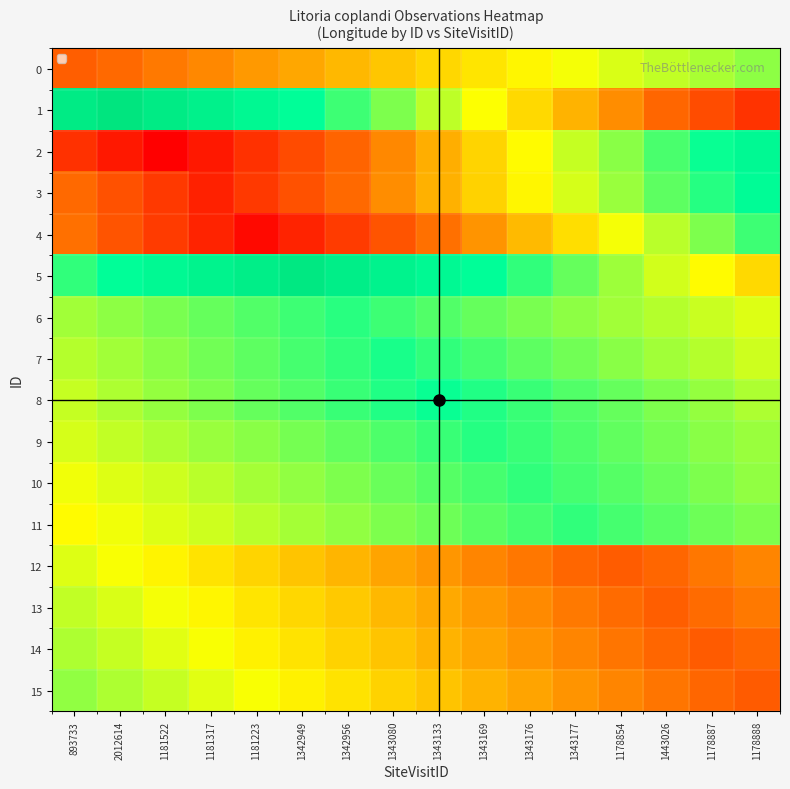

Which series has the widest spread of values?

1